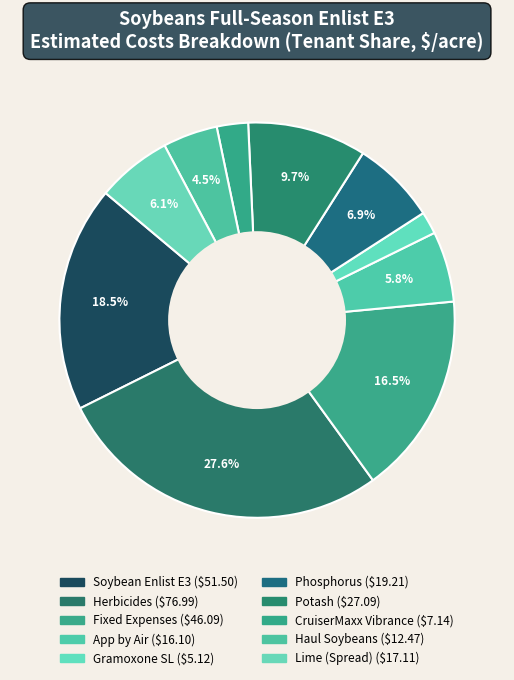

How many segments does this pie chart have?

10